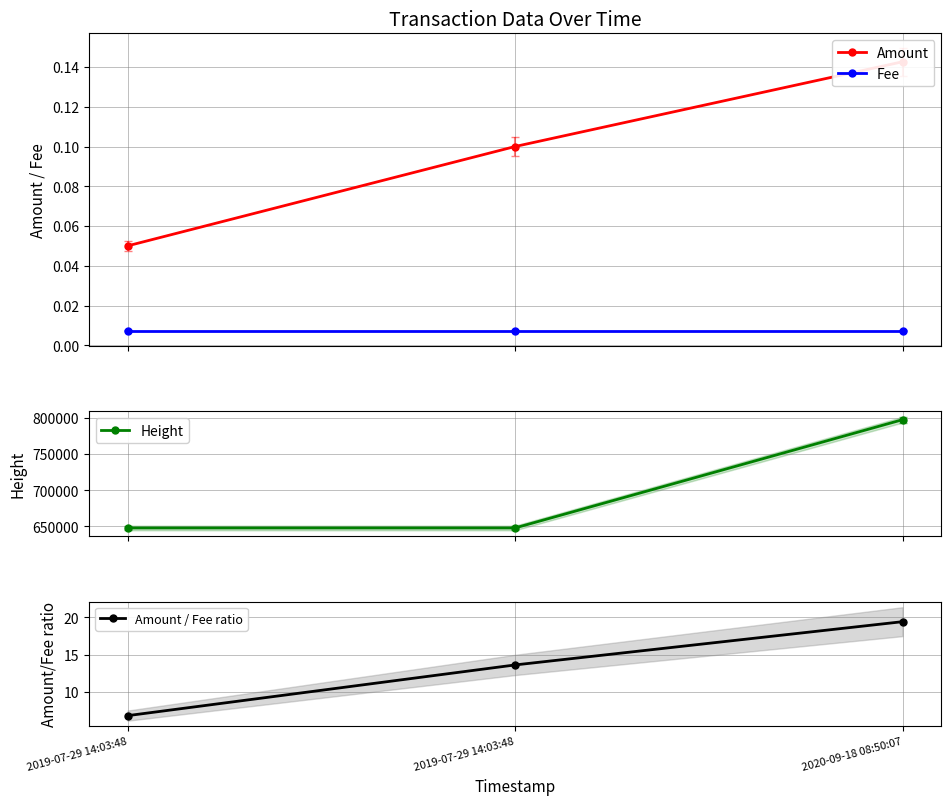

How many Height values are between 647840 and 797022?

3